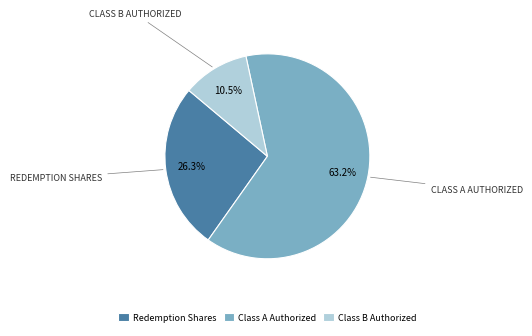

Which slice is the largest?

Class A Authorized